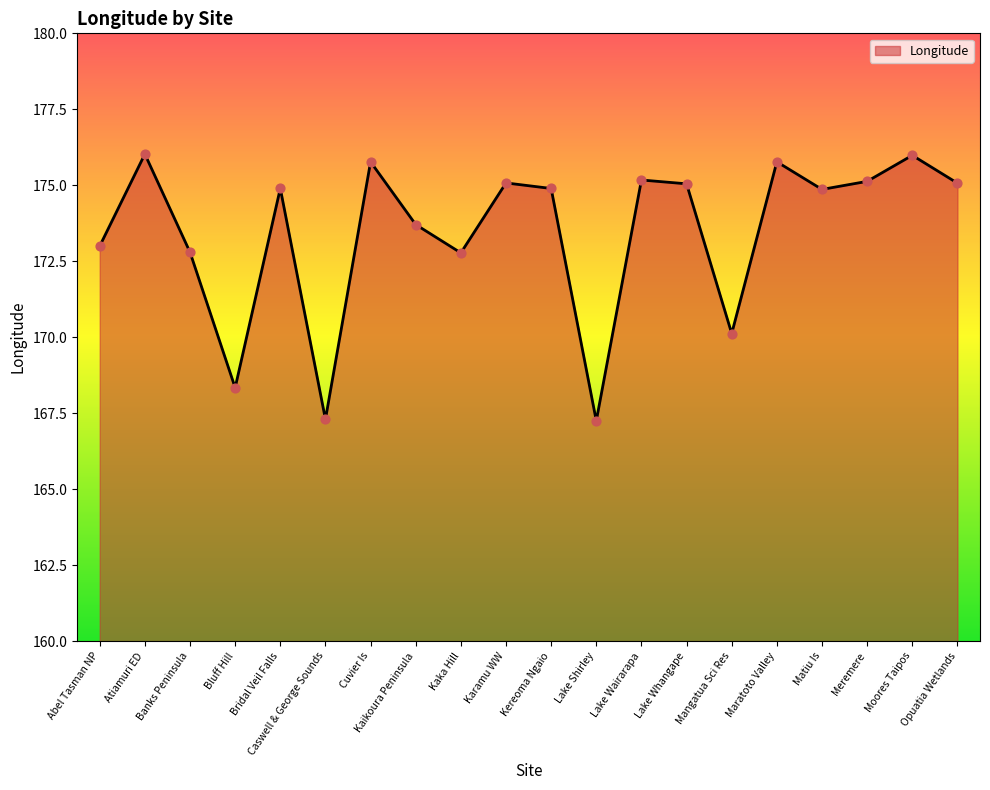

What is the change in value from Bridal Veil Falls to Lake Wairarapa?

+0.3